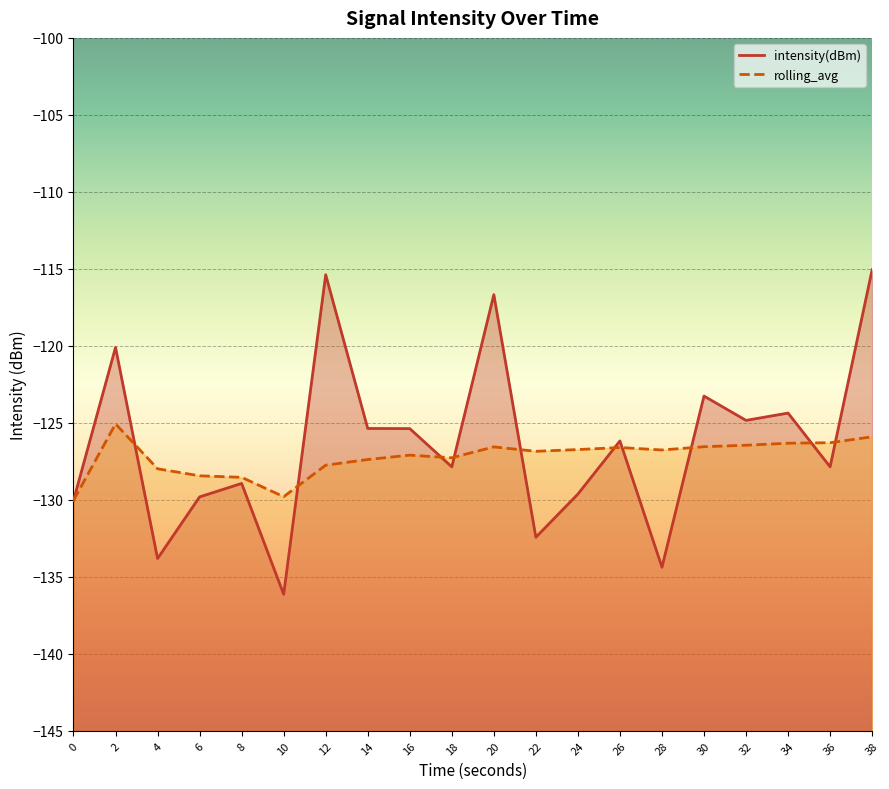

What are all the series names shown in the legend?

intensity(dBm), rolling_avg